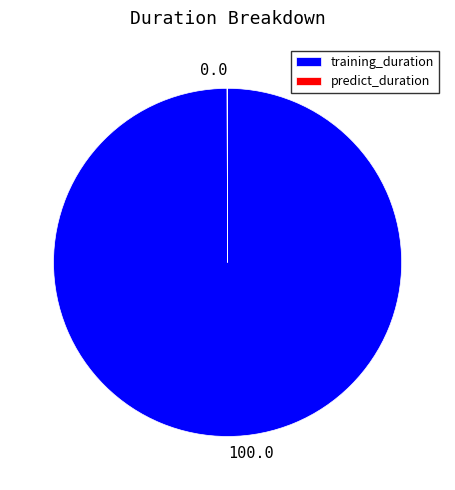

Does any single category account for the majority?

Yes